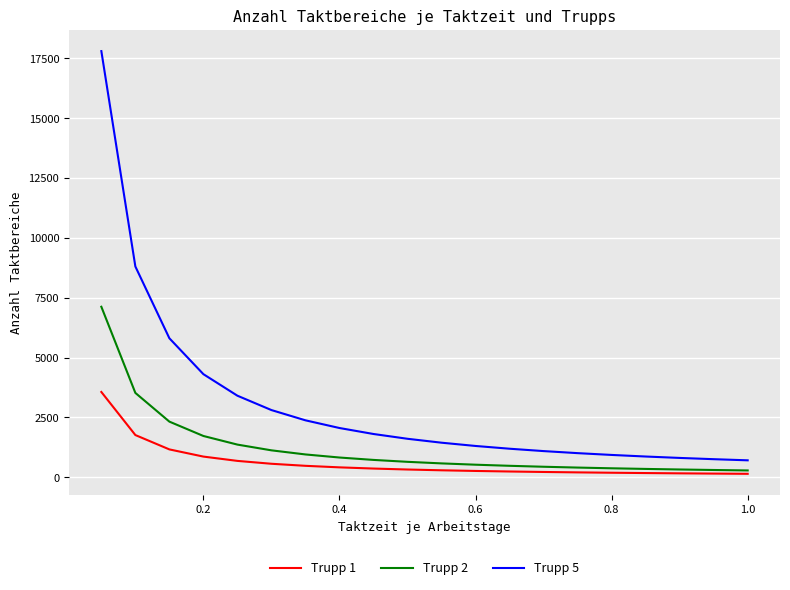

Which series has the largest range (max minus min)?

Trupp 5